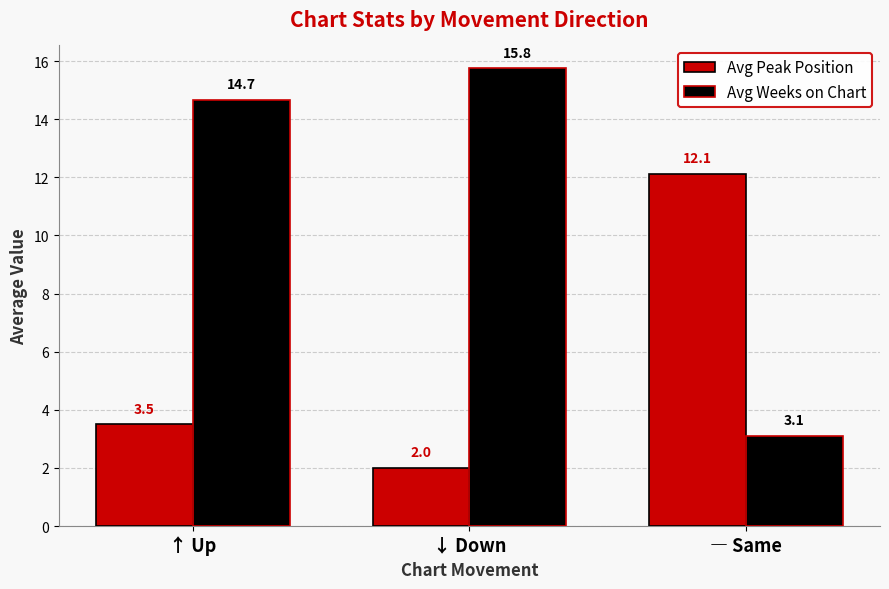

What are all the series names shown in the legend?

Avg Peak Position, Avg Weeks on Chart